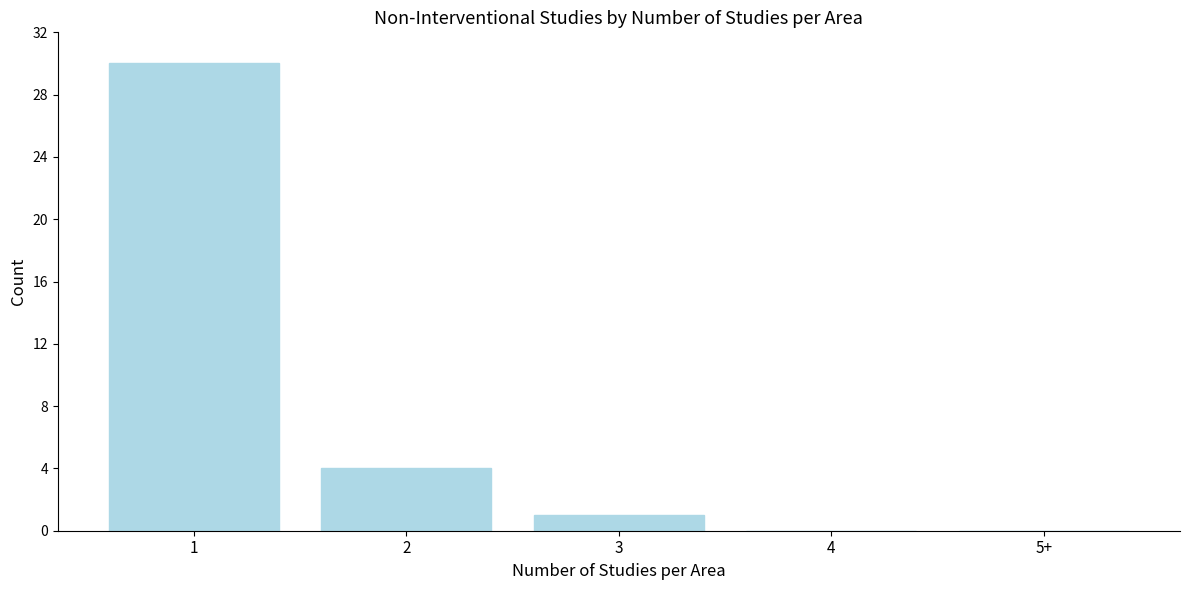

Reading left to right, what are all the values shown in this chart?

1=30	2=4	3=1	4=0	5+=0